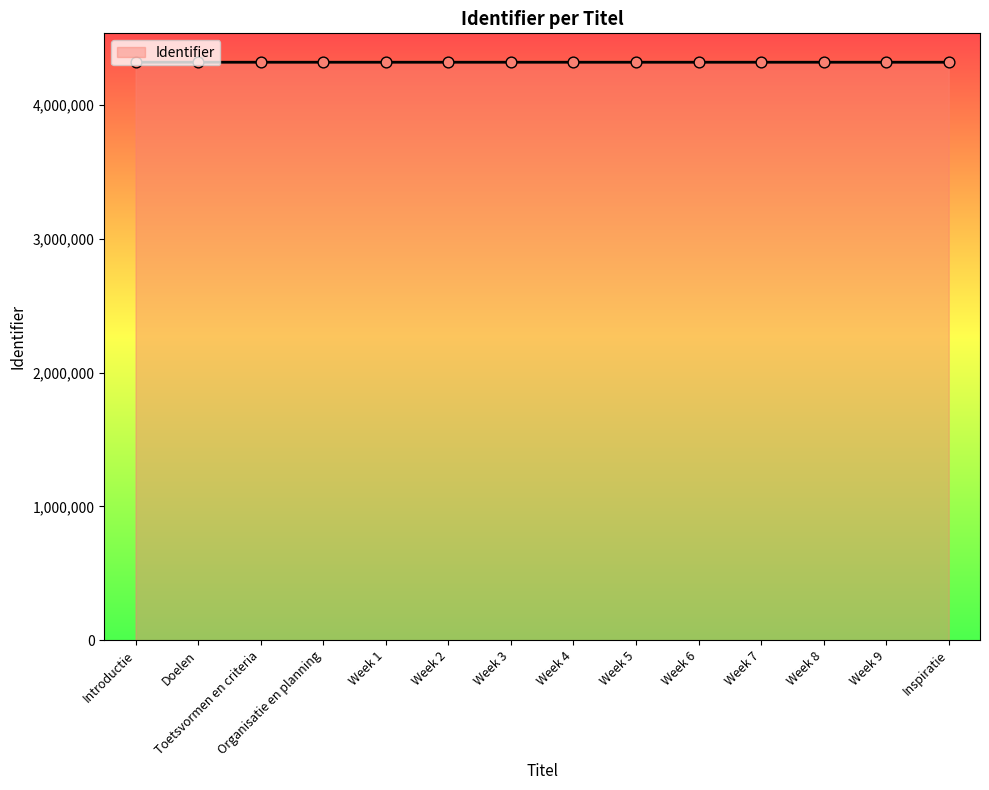

What is the ratio of the value at Week 4 to the value at Week 6?

1.0